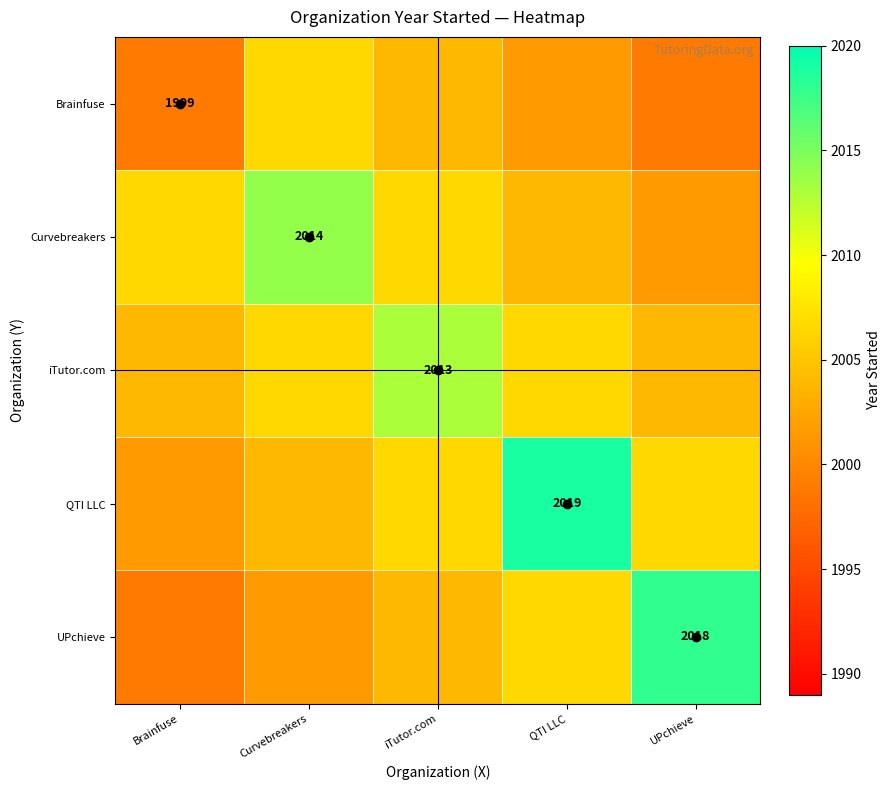

The UPchieve series shows 1213.3 at UPchieve. True or false?

False